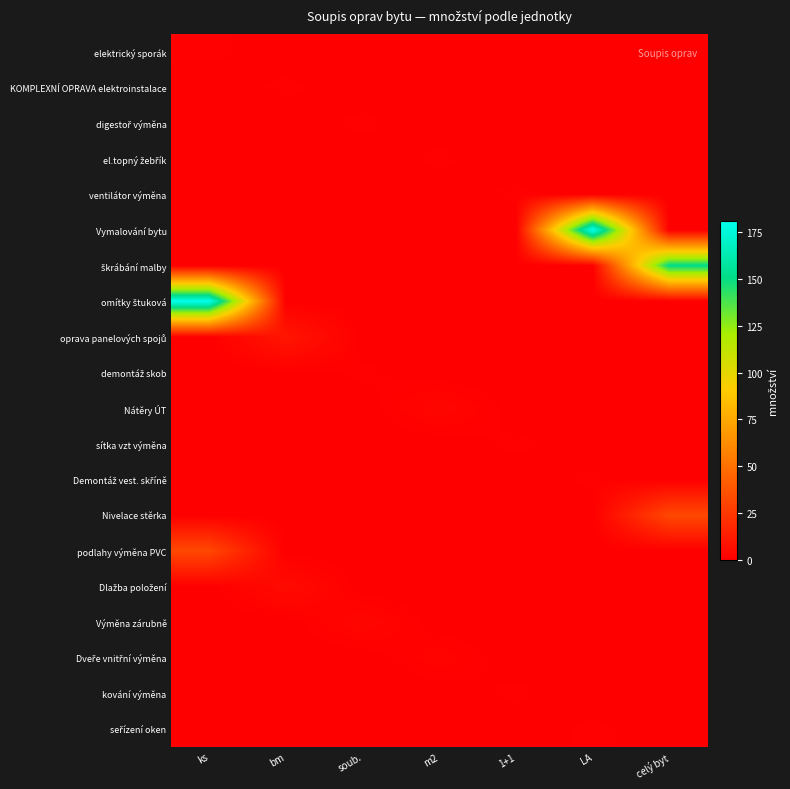

Rank the series by their maximum value, from highest to lowest.

Vymalování bytu, omítky štuková, škrábání malby, Nivelace stěrka, podlahy výměna PVC, oprava panelových spojů, Dlažba položení, Nátěry ÚT, Výměna zárubně, Dveře vnitřní výměna, elektrický sporák, KOMPLEXNÍ OPRAVA elektroinstalace, digestoř výměna, el.topný žebřík, ventilátor výměna, demontáž skob, sítka vzt výměna, Demontáž vest. skříně, kování výměna, seřízení oken